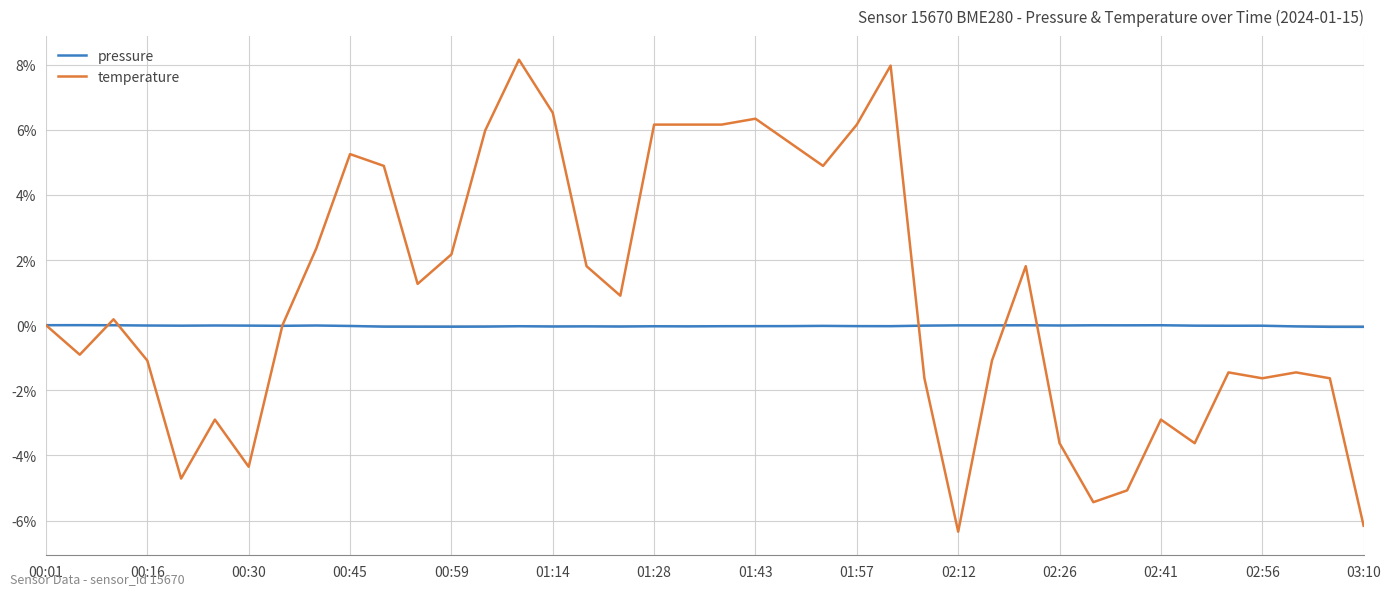

Which series has the largest total across all categories?

temperature